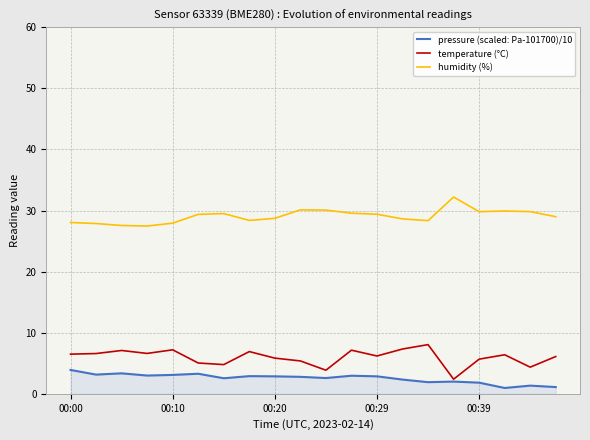

Which series has the largest total across all categories?

humidity (%)